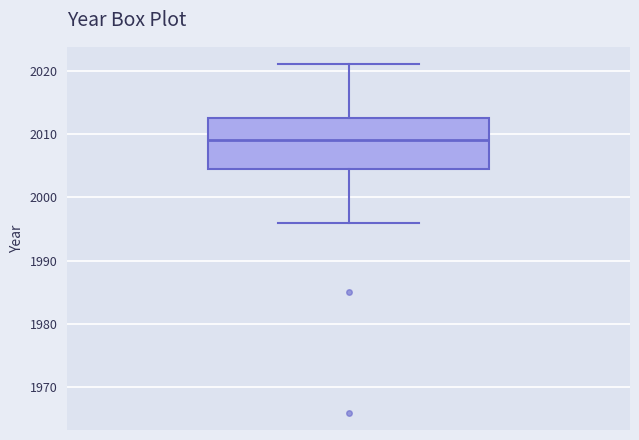

Transcribe this box plot: give where the median line is, the range the box spans, and where the two whiskers end, as read against the y-axis. The values are not printed on the chart, so give them approximately, as read against the axis.

median 2009, box 2005 to 2013, whiskers 1996 to 2021